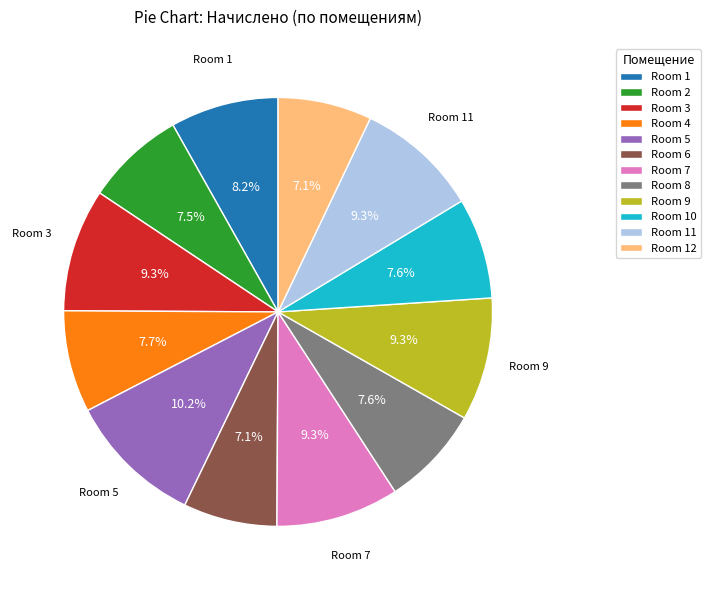

Do Room 12 and Room 10 together represent more than half of the pie?

No